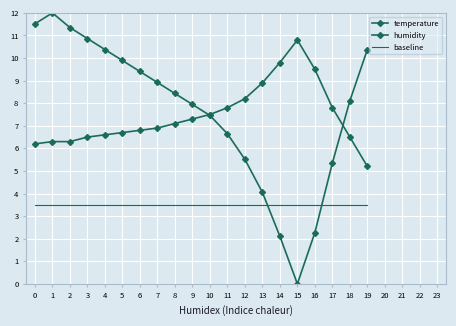

Where does the temperature series first go above 7?

8